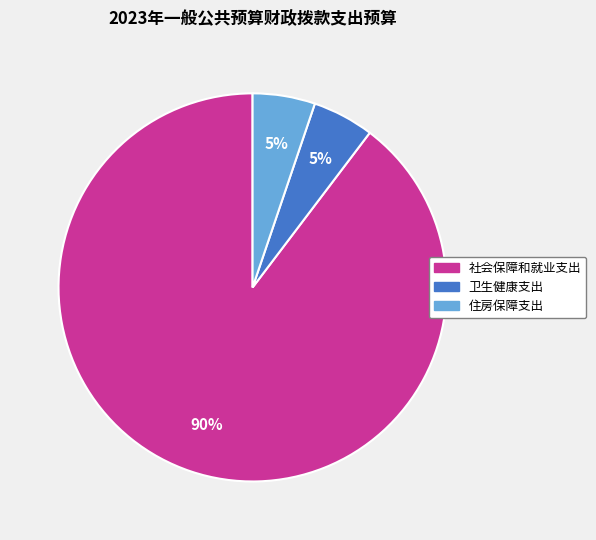

To the nearest percent, what percentage of the pie is 卫生健康支出?

5%